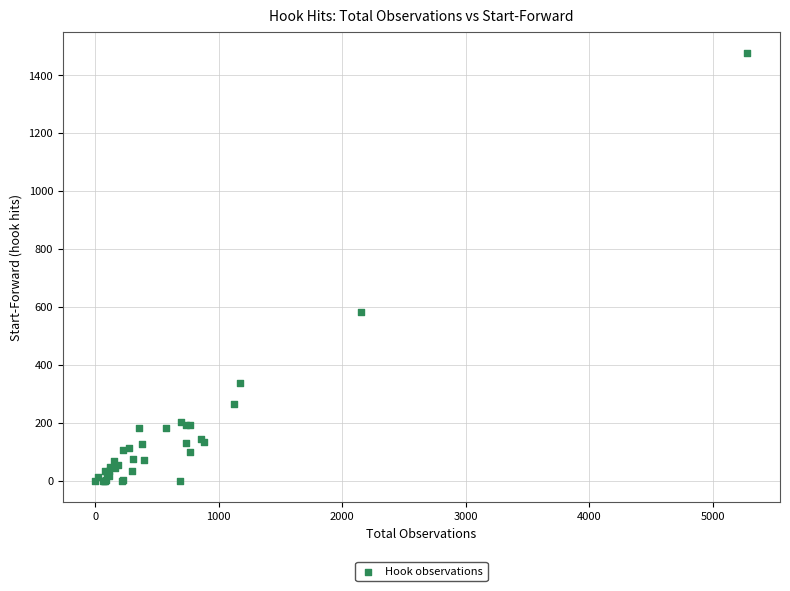

What Y value in the scatter plot is closest to 738?

582